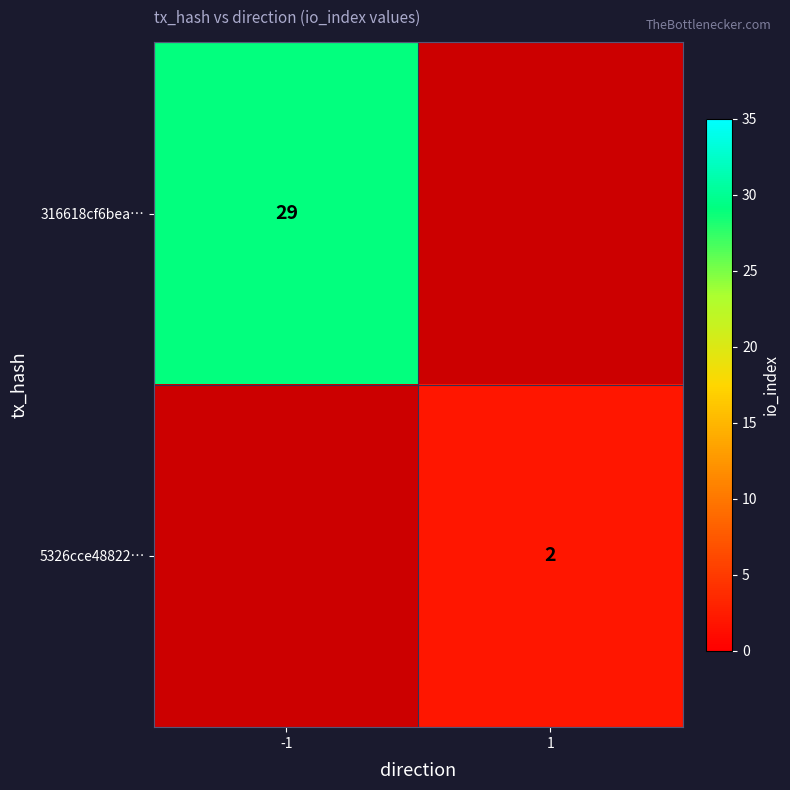

The value of 5326cce48822… at 1 is 0.8. True or false?

False